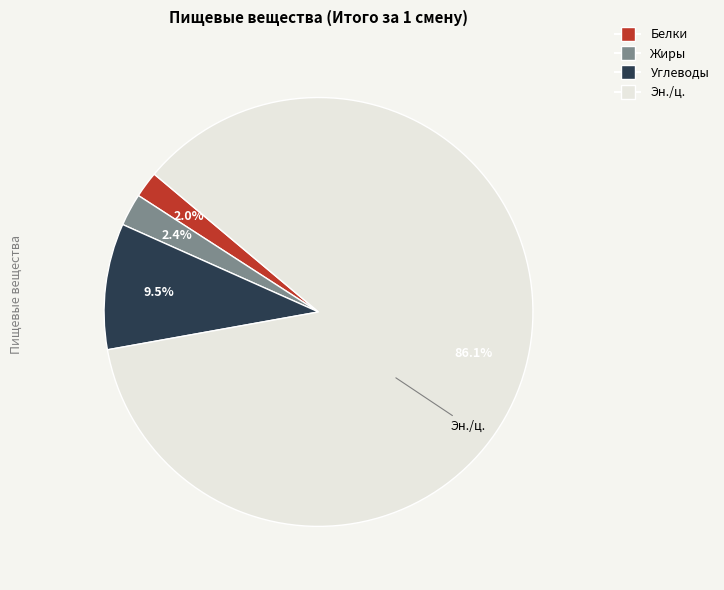

What percentage do Углеводы and Белки together represent?

11.5%